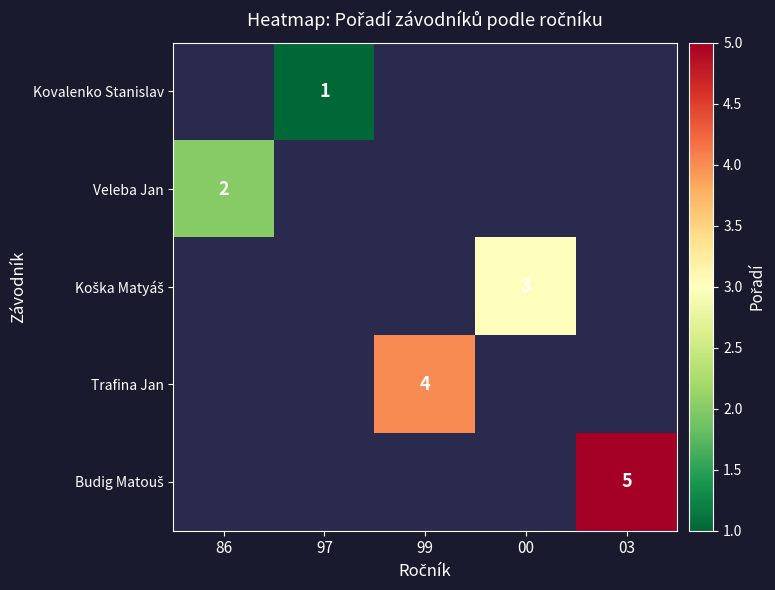

Between 86 and 97, which is larger?

97